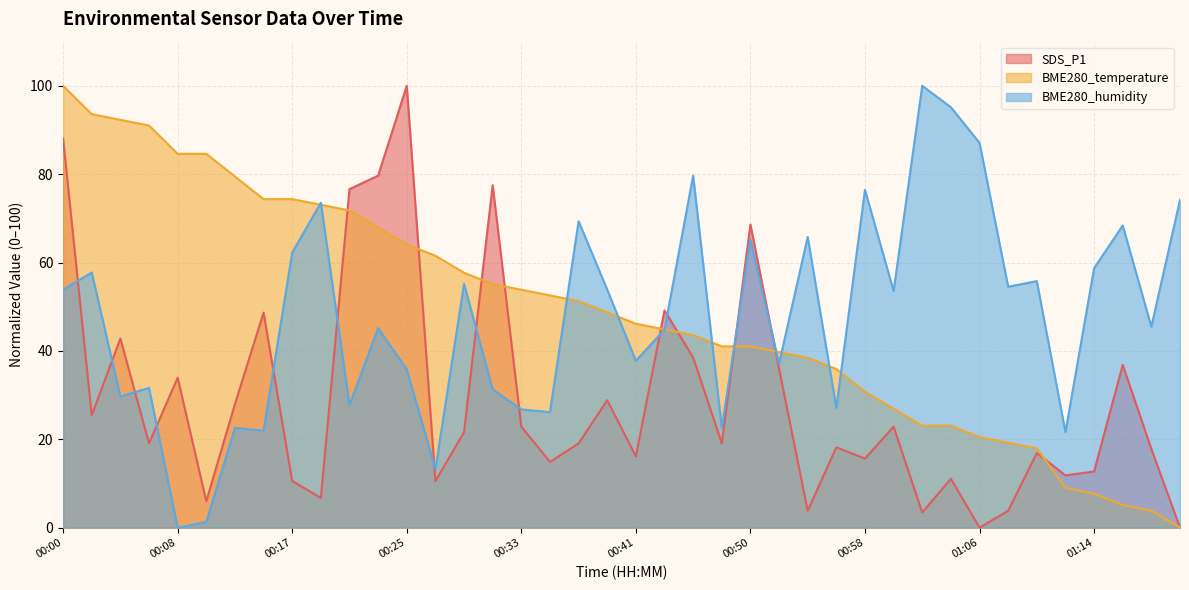

Which series has the largest range (max minus min)?

SDS_P1